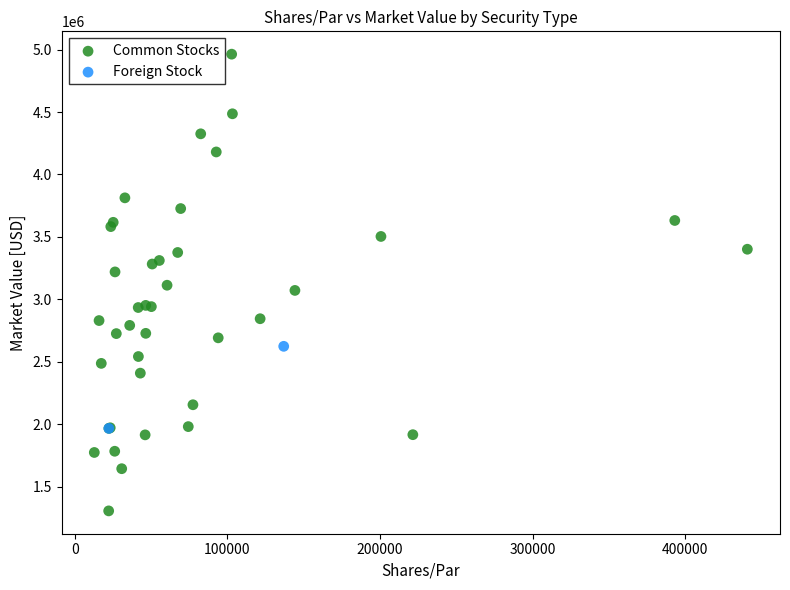

What are all the series names shown in the legend?

Common Stocks, Foreign Stock